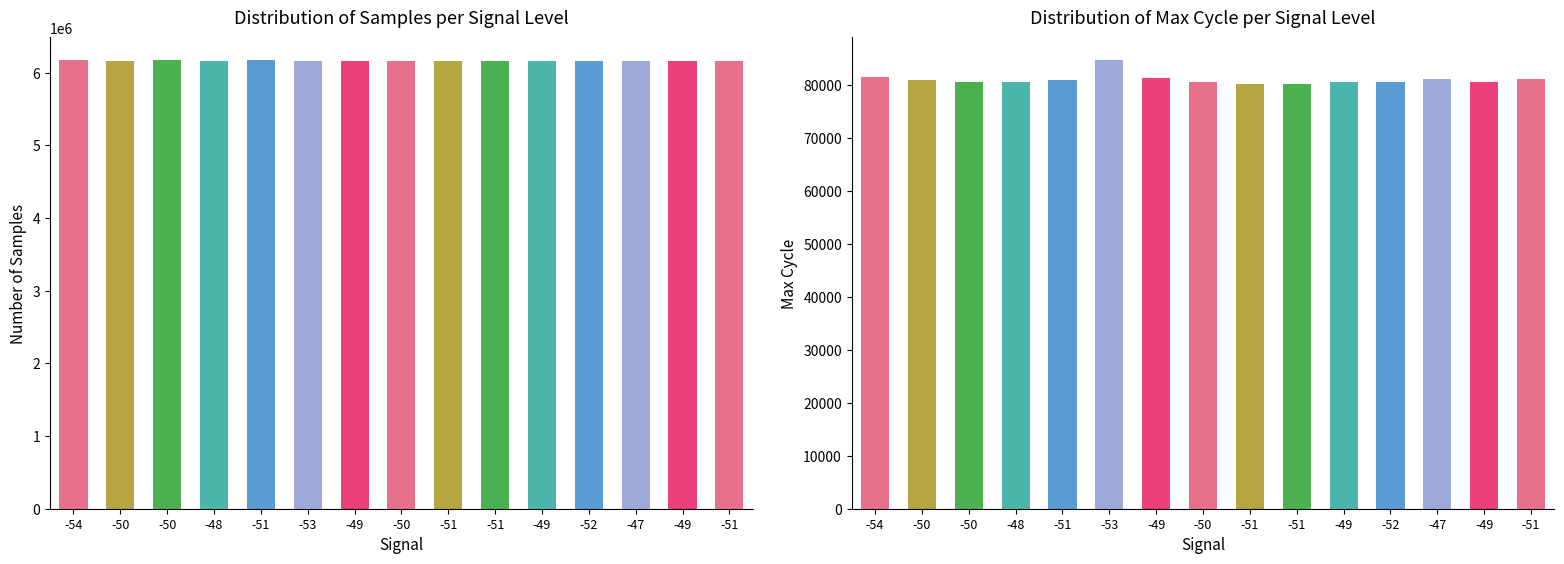

What is the average value of the Max_cycle series?

80954